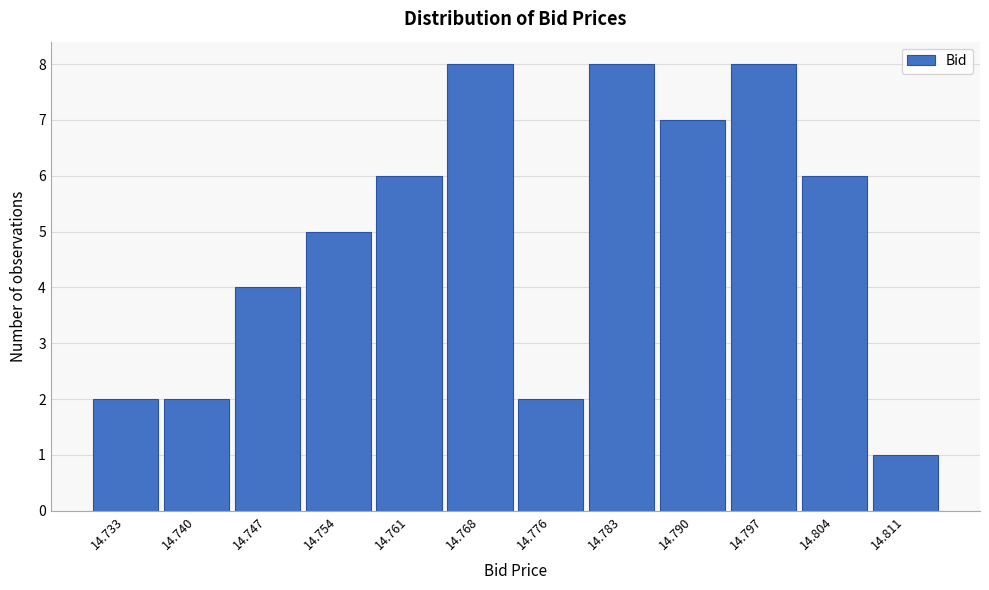

What is the height of the bar covering 14.751 to 14.758 on the x-axis? Neither the bar edges nor the heights are printed on the chart, so give them approximately, as read against the axes.

5